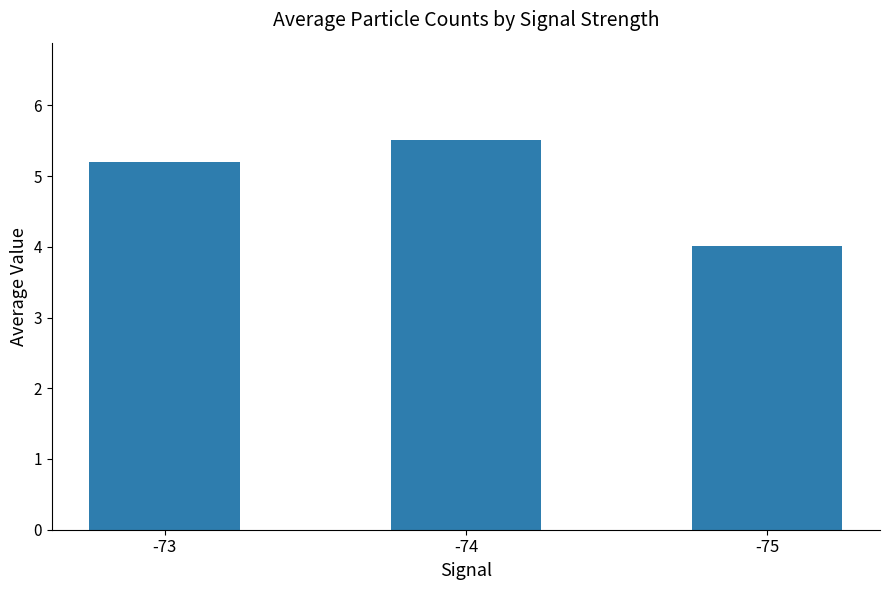

How many values exceed 5?

2